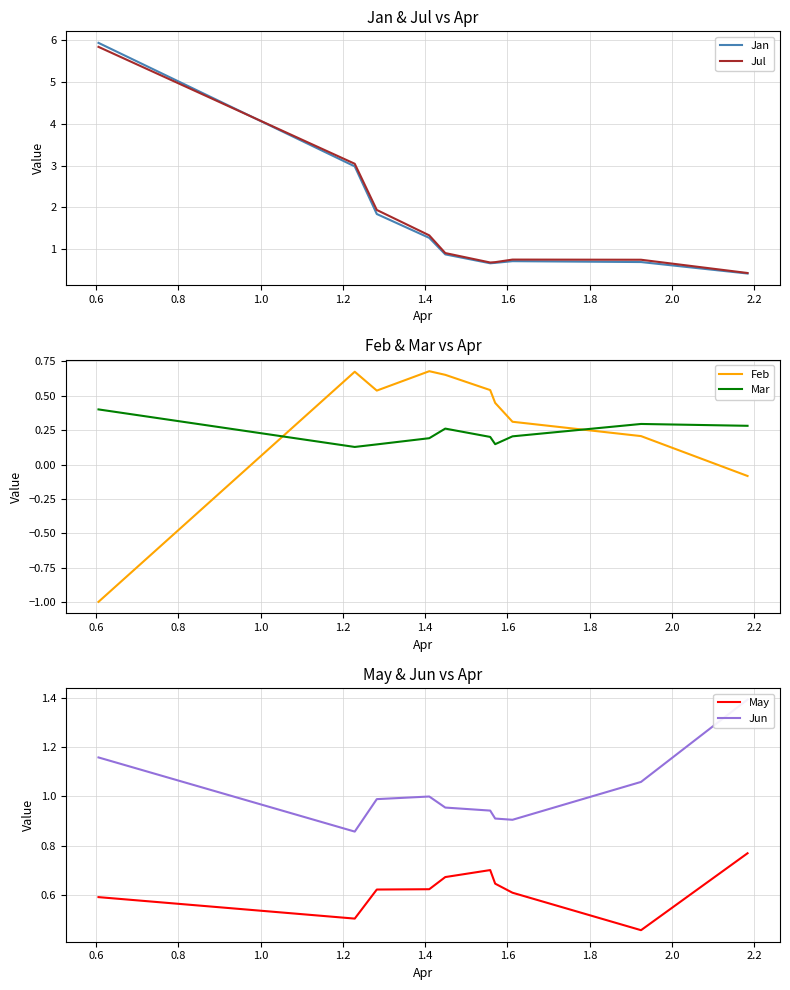

How many distinct data groups are displayed?

6